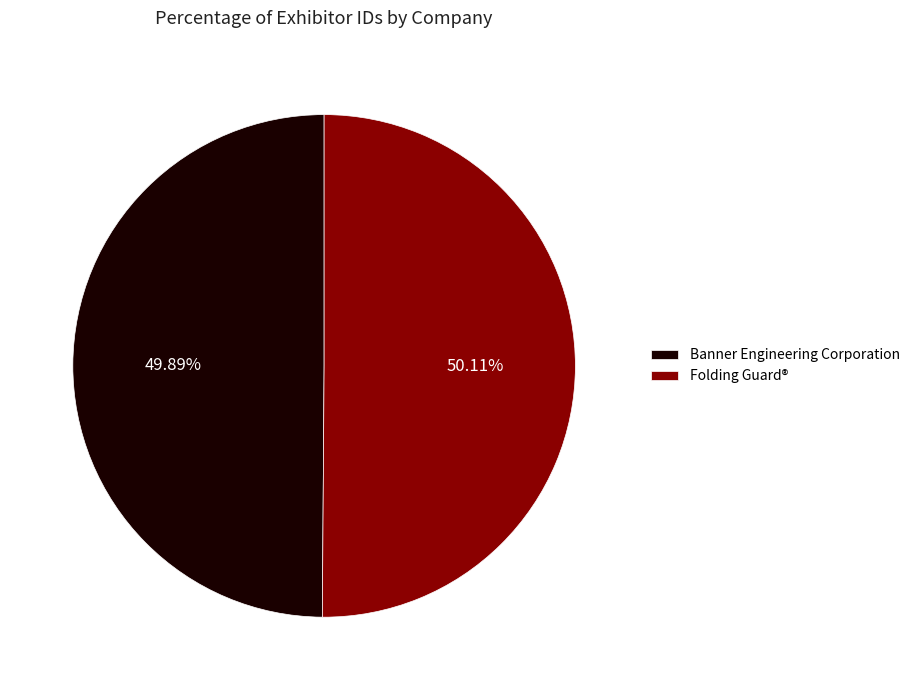

How many segments does this pie chart have?

2